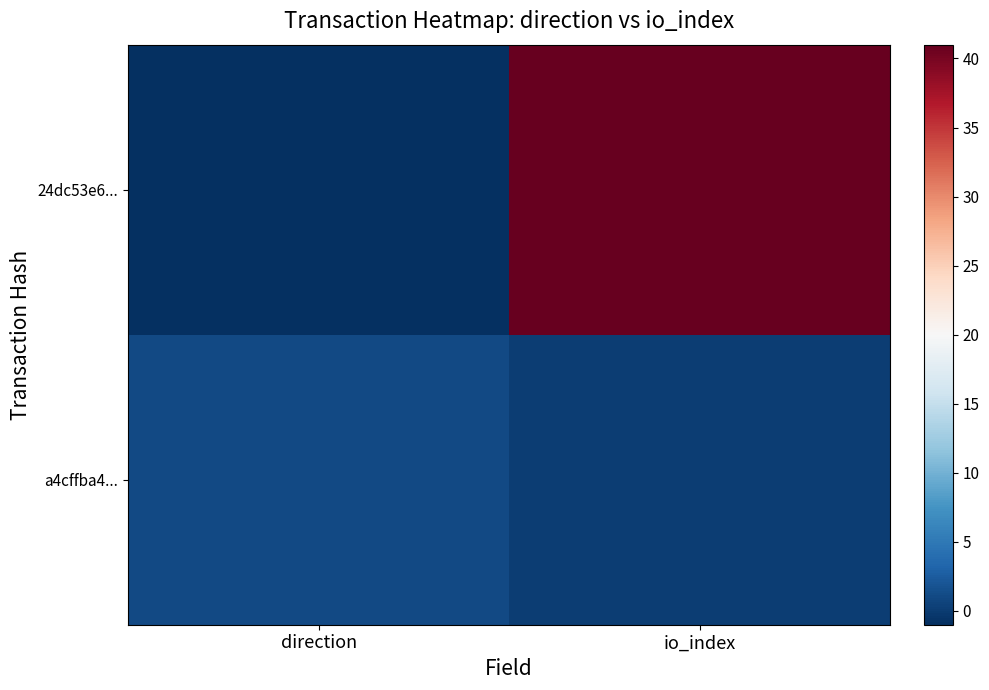

What is the sum of all a4cffba4... values?

1